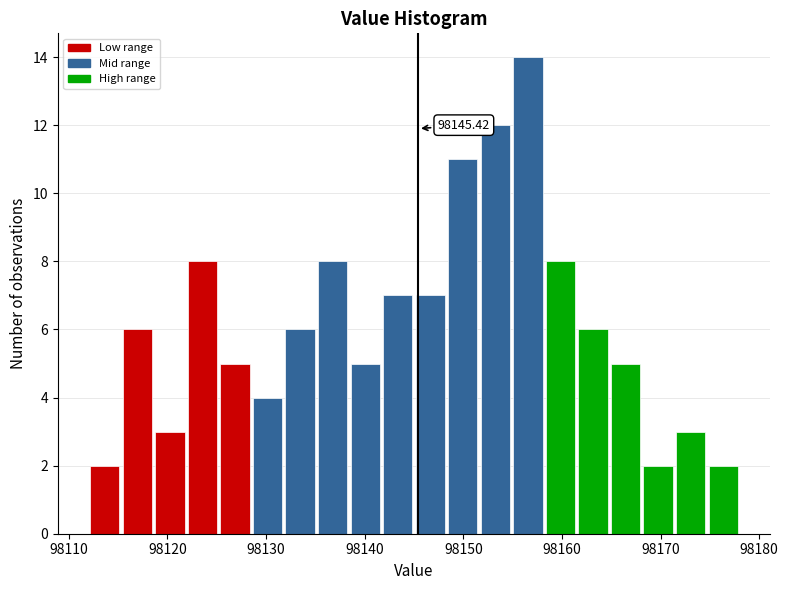

Around what value on the x-axis is the tallest bar? Give the approximate position of its centre, as read against the axis.

98157